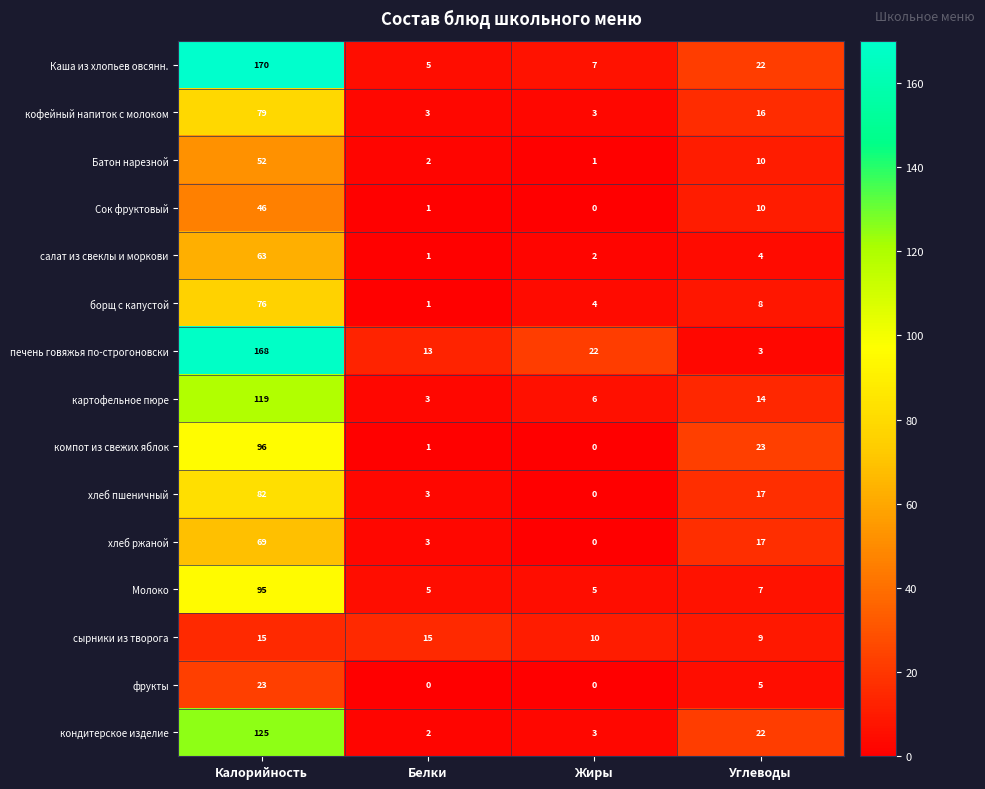

Rank the series at Калорийность from highest to lowest value.

Каша из хлопьев овсянн., печень говяжья по-строгоновски, кондитерское изделие, картофельное пюре, компот из свежих яблок, Молоко, хлеб пшеничный, кофейный напиток с молоком, борщ с капустой, хлеб ржаной, салат из свеклы и моркови, Батон нарезной, Сок фруктовый, фрукты, сырники из творога